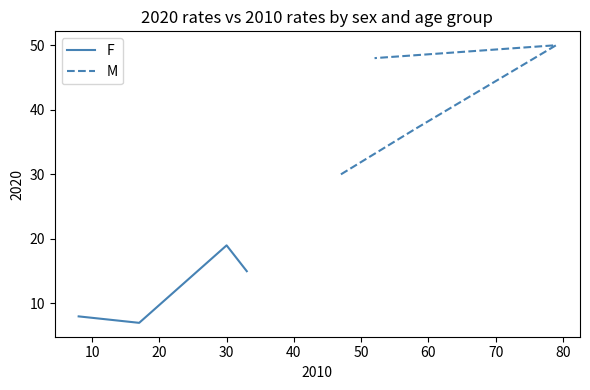

In M, how many points are higher than both neighbors (excluding endpoints)?

1